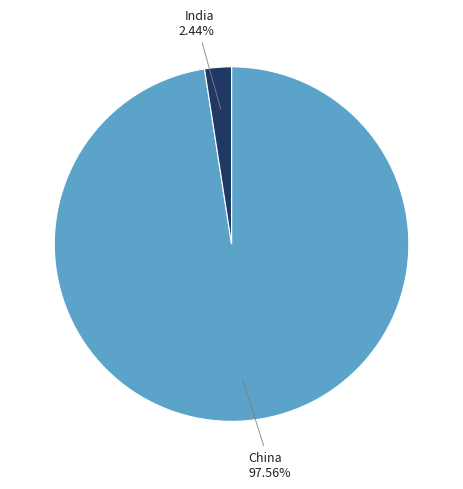

Is there any slice that represents more than half of the pie?

Yes